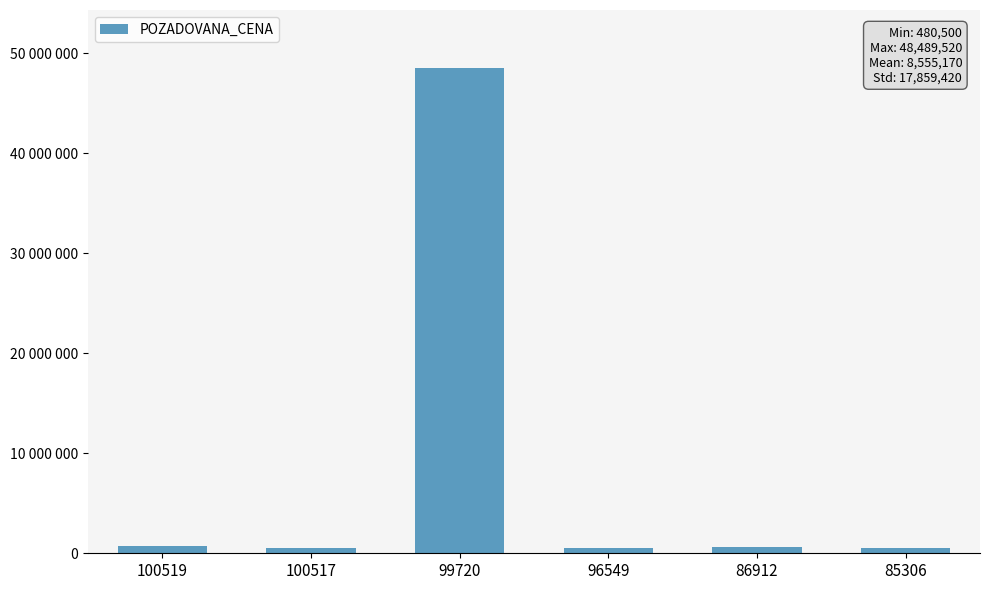

What is the sum of all values?

51331020